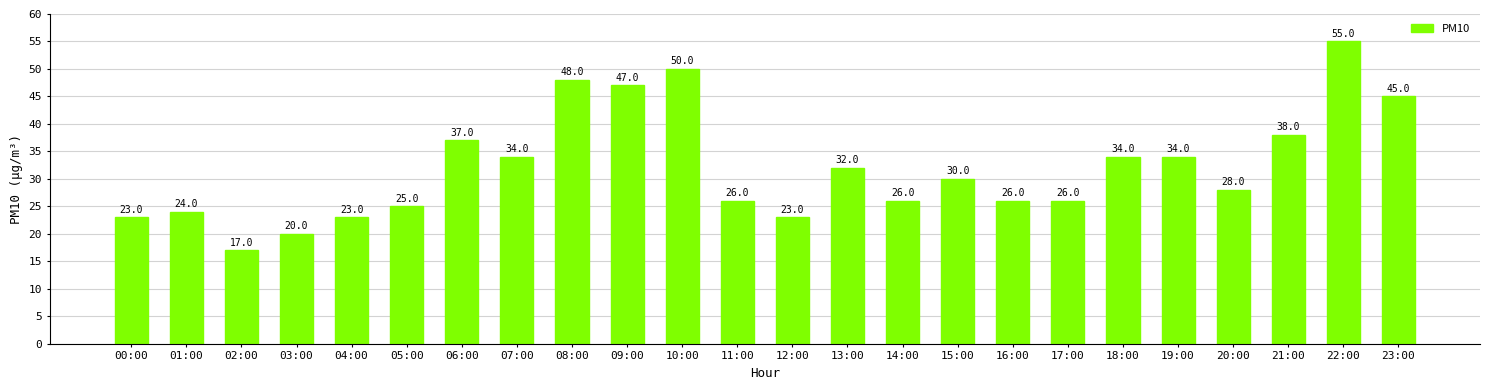

What is the value of the 14th bar from the left?

32